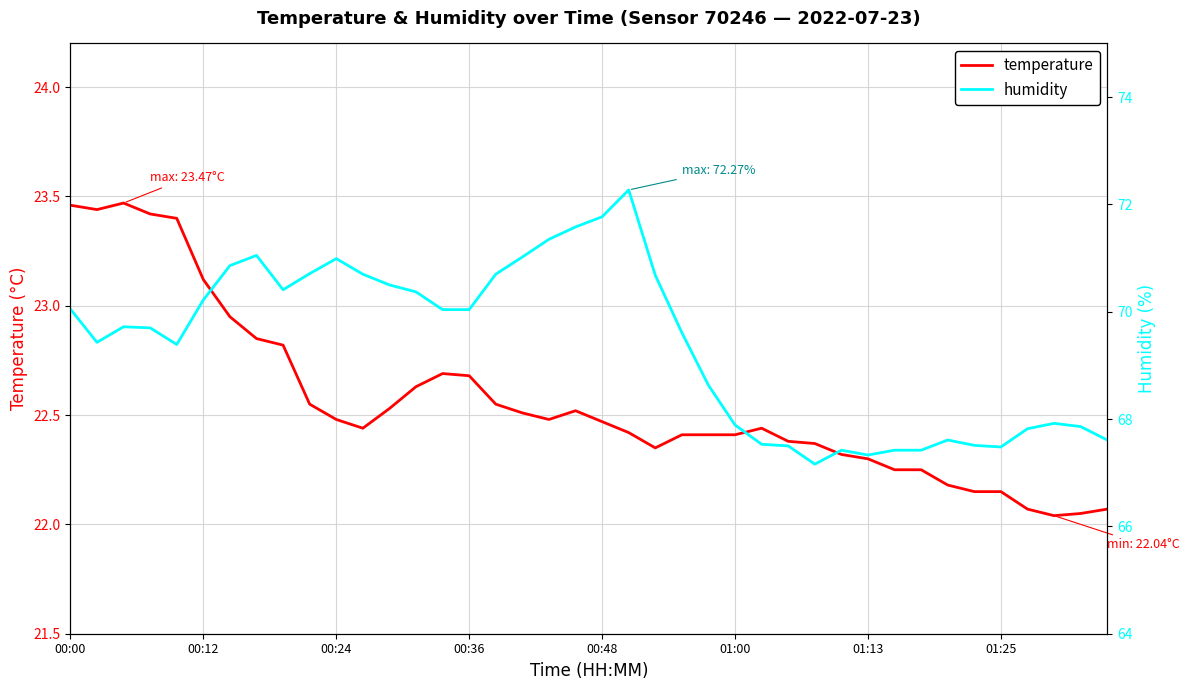

The value of temperature at 33 is 11.7. True or false?

False